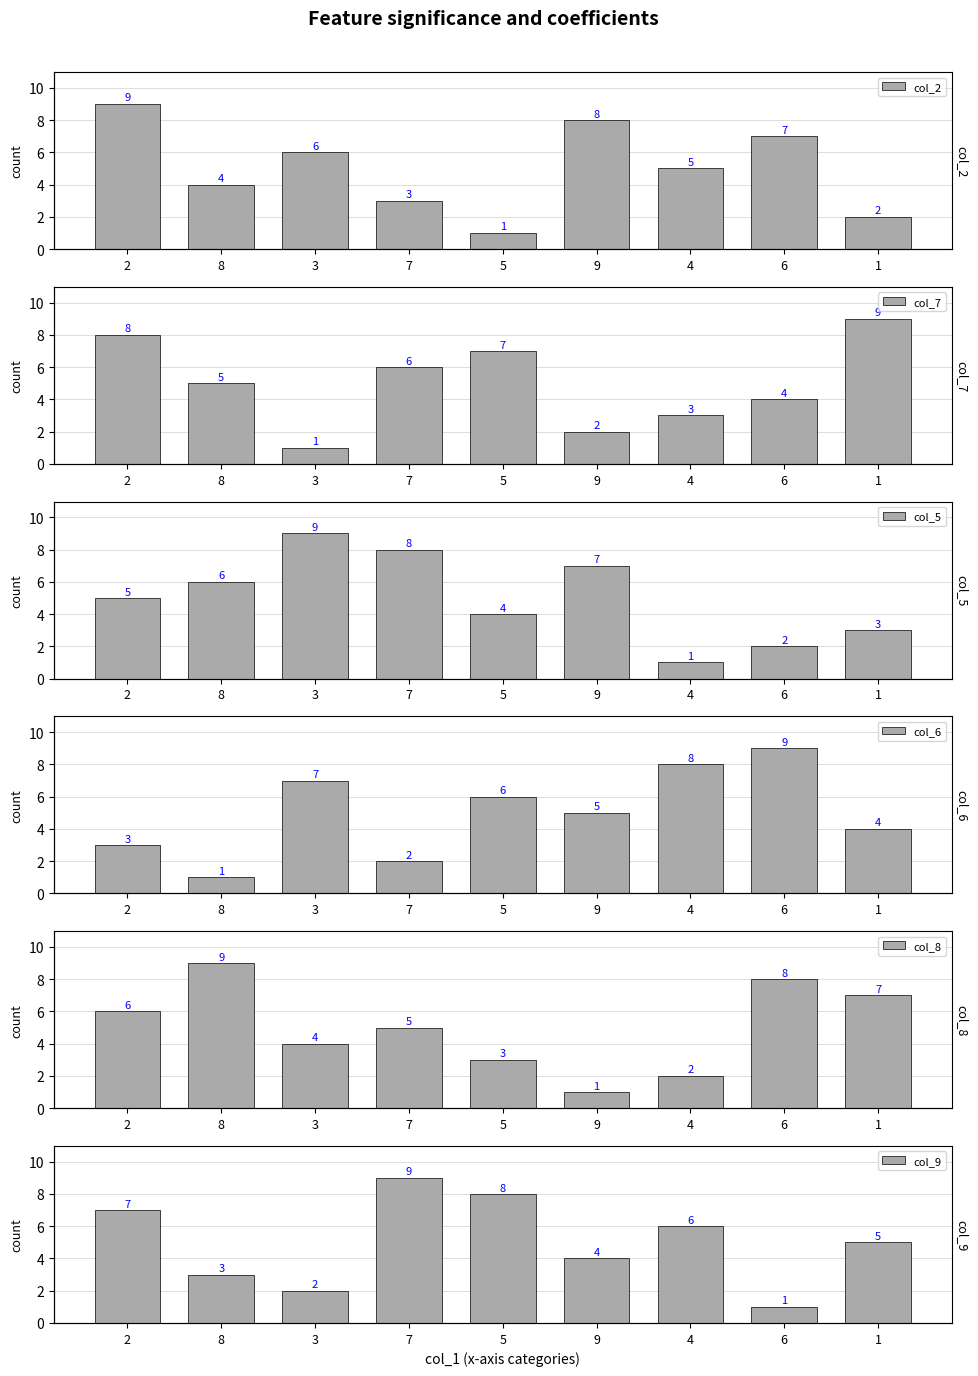

What is the difference between the second highest and minimum values in the col_7 series?

7